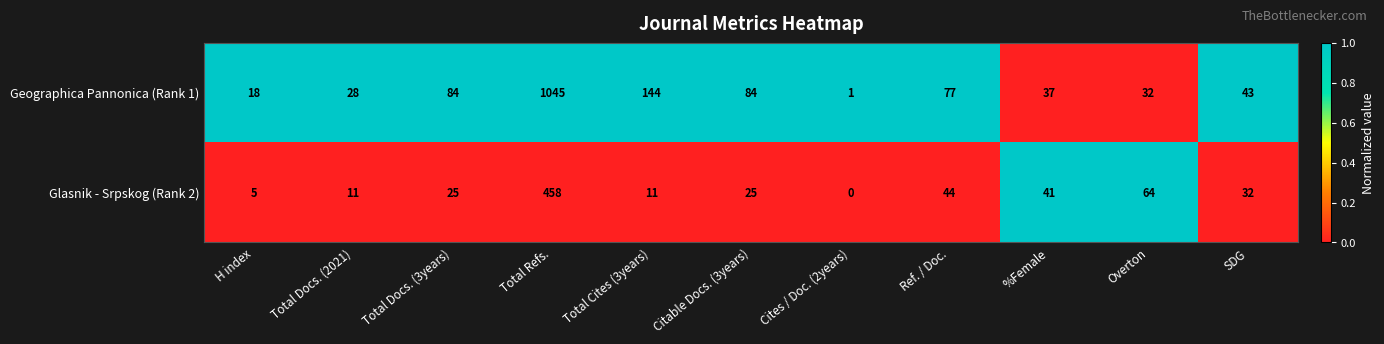

Rank the series at Cites / Doc. (2years) from highest to lowest value.

Geographica Pannonica (Rank 1), Glasnik - Srpskog (Rank 2)